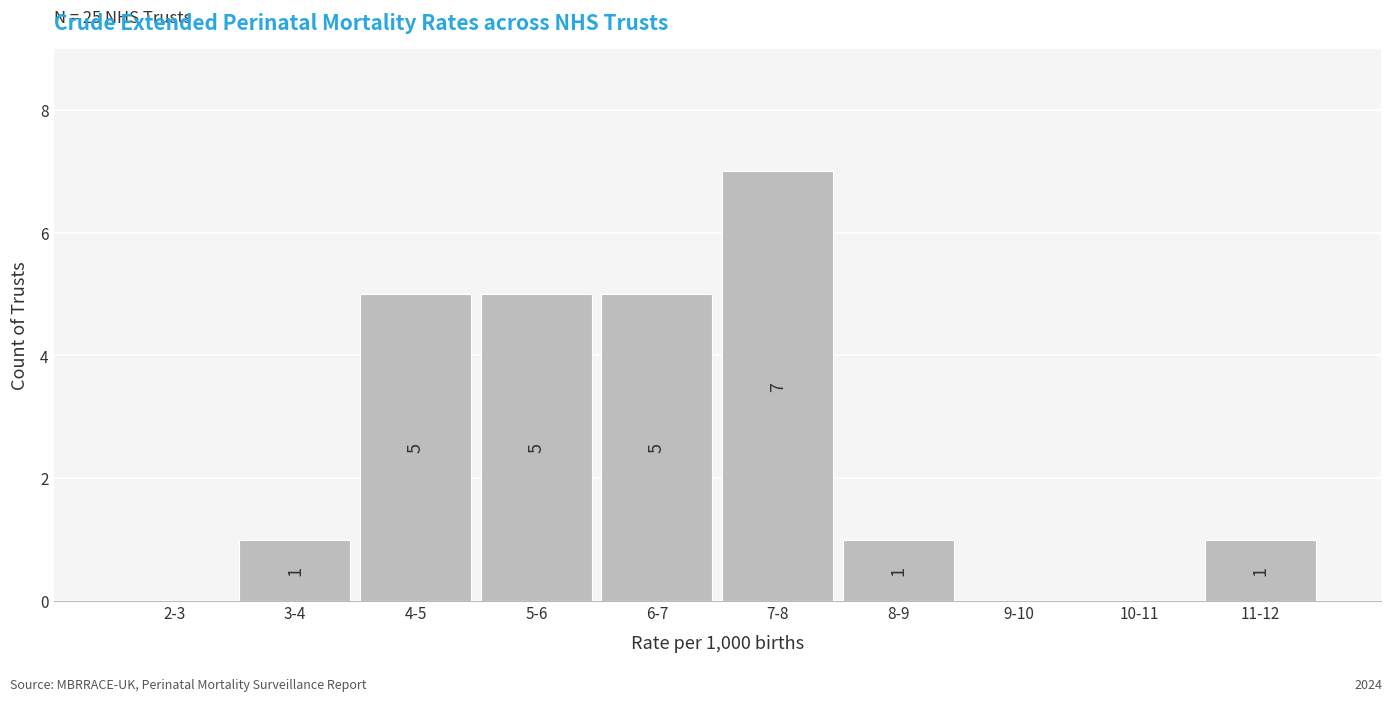

Reading left to right, extract all data points from this chart.

2-3=0	3-4=1	4-5=5	5-6=5	6-7=5	7-8=7	8-9=1	9-10=0	10-11=0	11-12=1